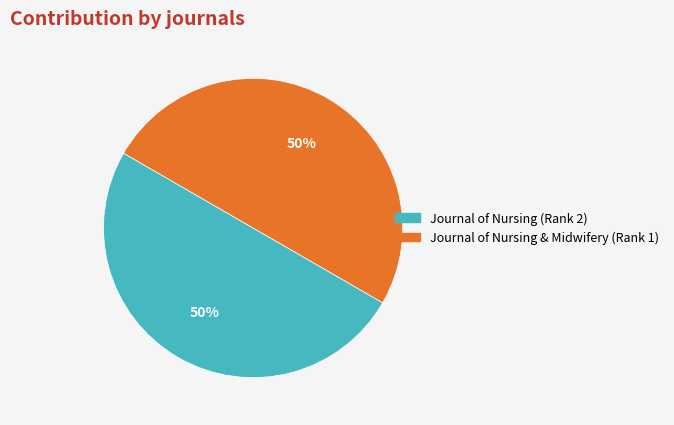

To the nearest percent, what is the average slice percentage?

50%